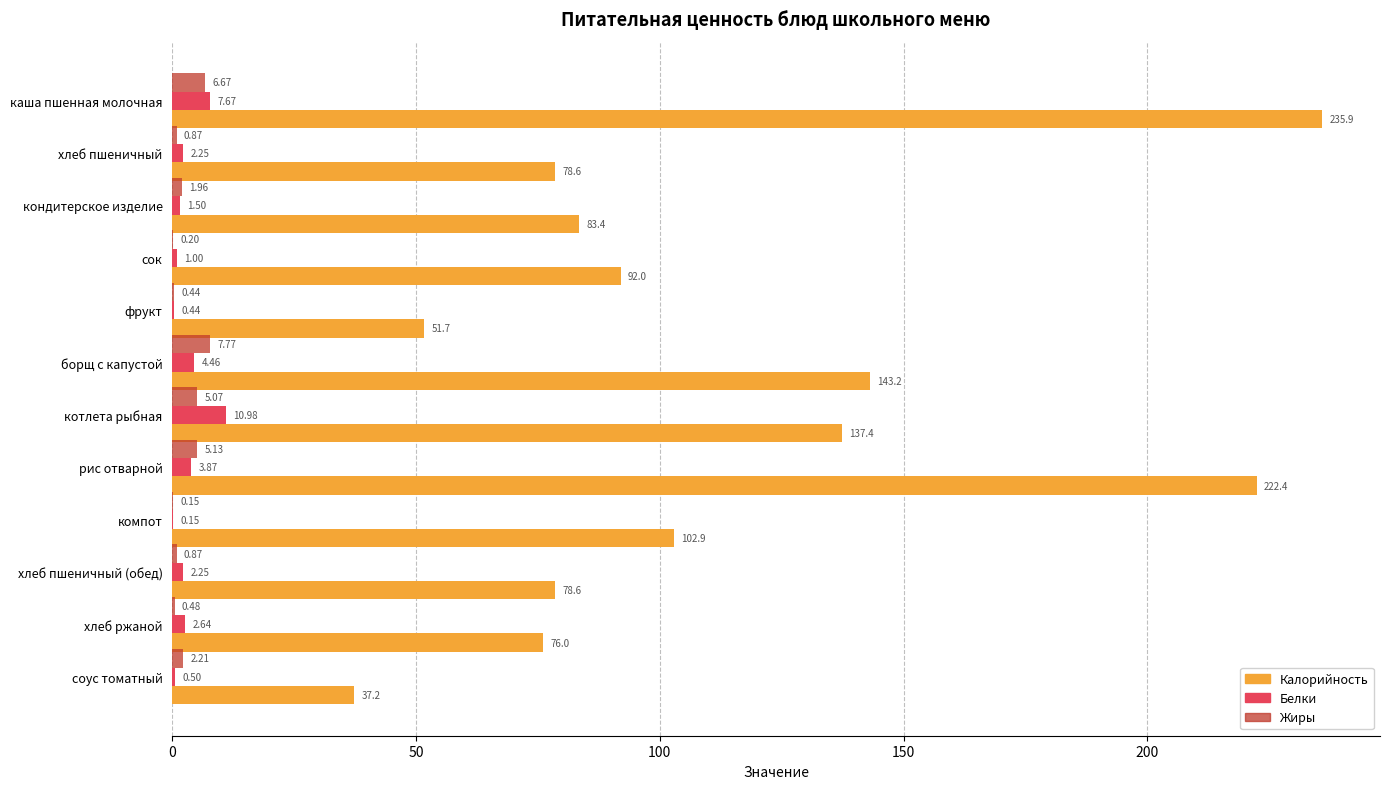

Between каша пшенная молочная and борщ с капустой, which series saw the biggest shift?

Калорийность